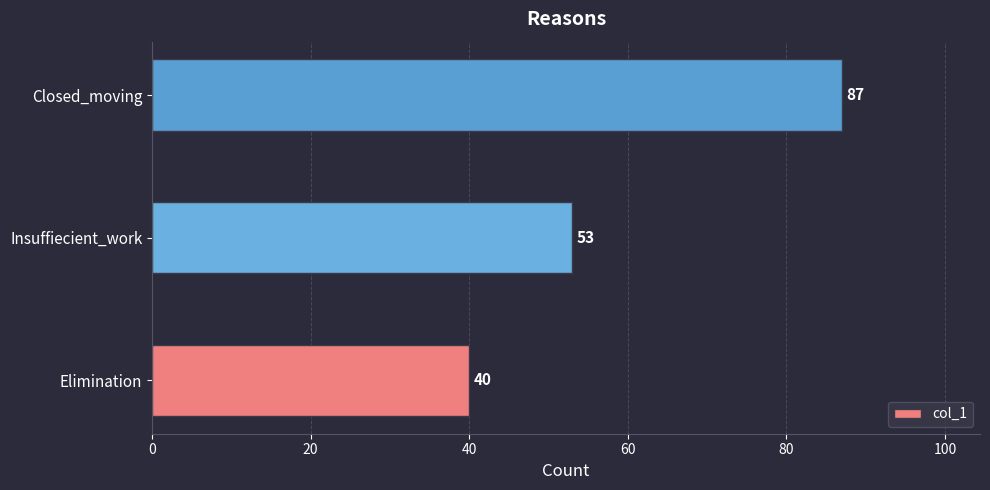

Reading bottom to top, extract all data points from this chart.

40	53	87